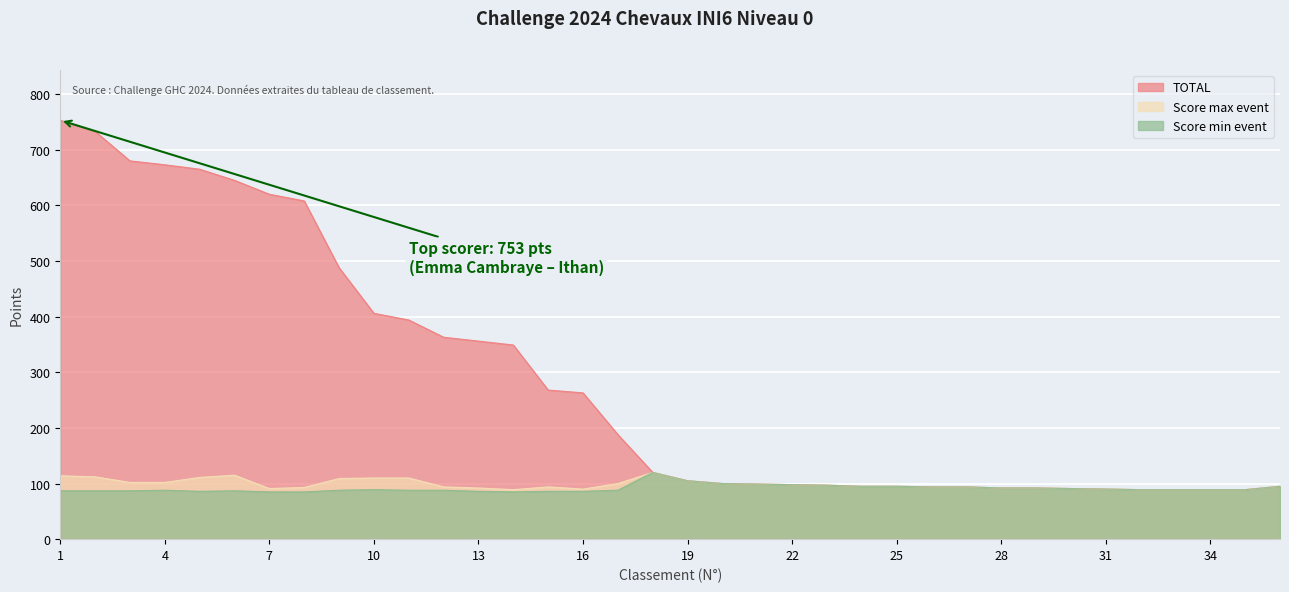

Which category has the lowest value across all series?

7